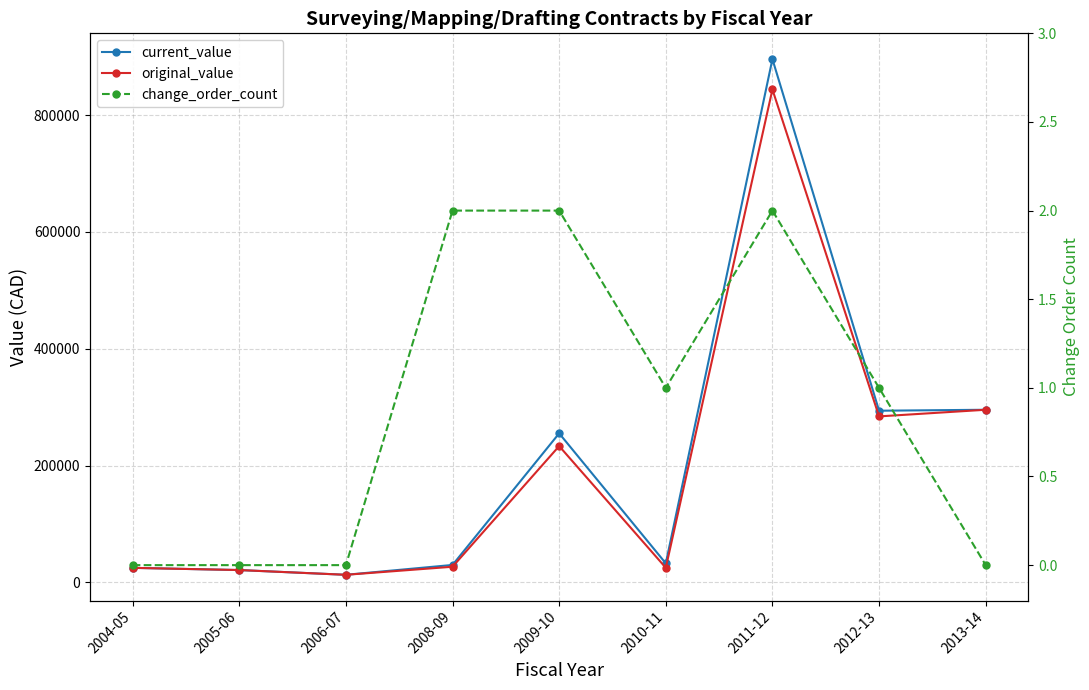

Reading right to left, extract all data points from this chart.

current_value: 2013-14=295540.0	2012-13=293900.6	2011-12=895835.6	2010-11=32600.0	2009-10=255166.1	2008-09=29853.0	2006-07=13000.0	2005-06=21120.0	2004-05=24900.0
original_value: 2013-14=295540.0	2012-13=284187.8	2011-12=843833.6	2010-11=25010.0	2009-10=233366.1	2008-09=26800.0	2006-07=13000.0	2005-06=21120.0	2004-05=24900.0
change_order_count: 2013-14=0.0	2012-13=1.0	2011-12=2.0	2010-11=1.0	2009-10=2.0	2008-09=2.0	2006-07=0.0	2005-06=0.0	2004-05=0.0